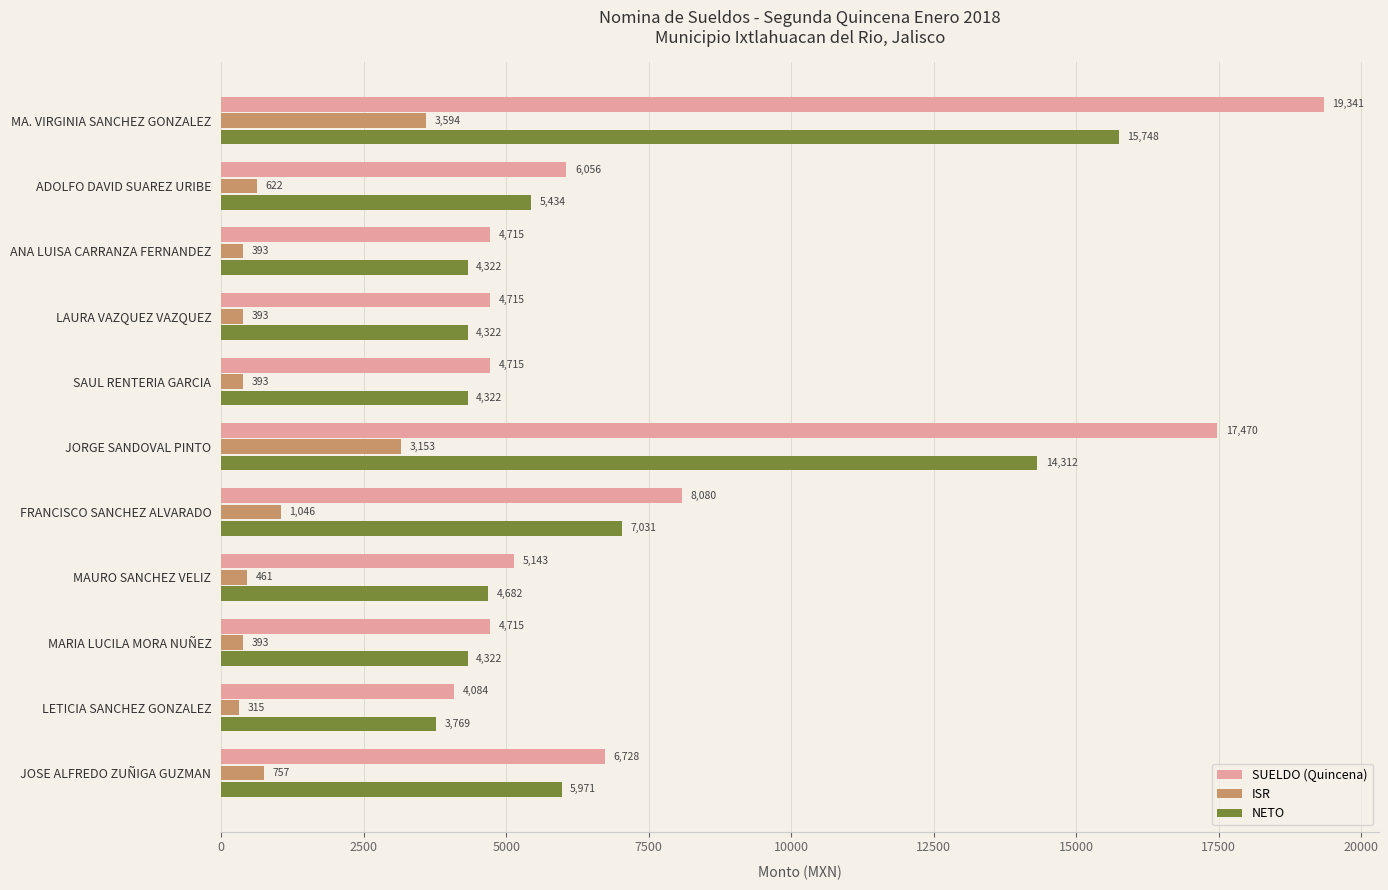

Which series has the largest range (max minus min)?

SUELDO (Quincena)